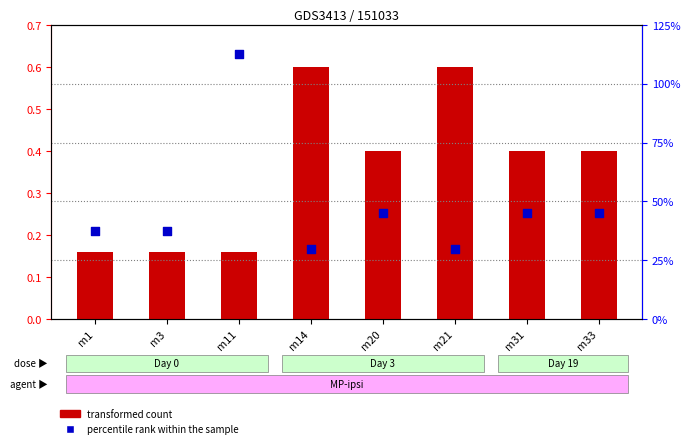

Which series contains the highest Y value?

percentile rank within the sample